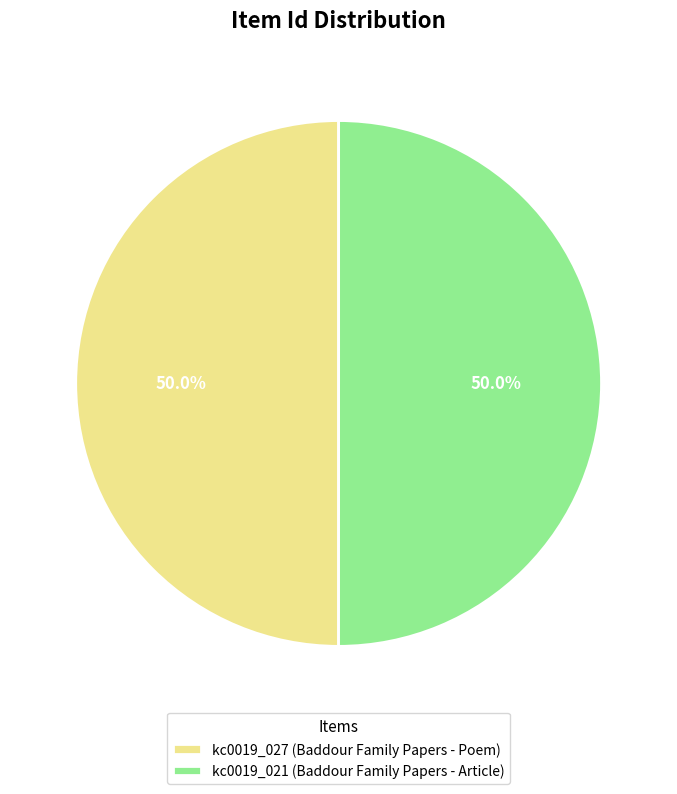

What is the ratio of the value at kc0019_021 (Baddour Family Papers - Article) to the value at kc0019_027 (Baddour Family Papers - Poem)?

1.0